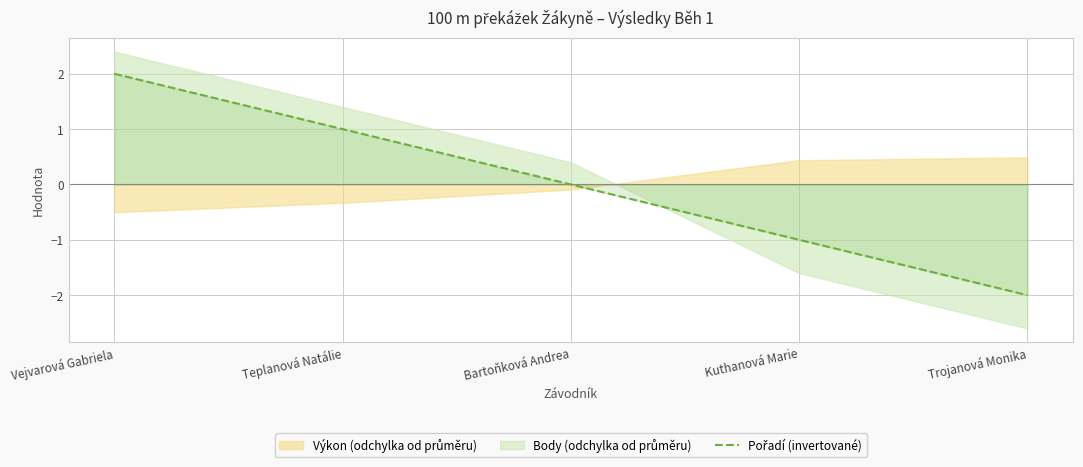

True or false: the data shows 1 at Vejvarová Gabriela.

False